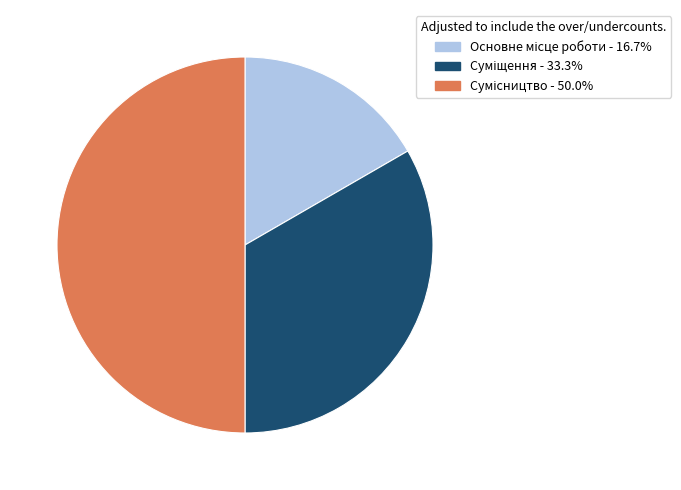

Count the number of slices in the pie.

3